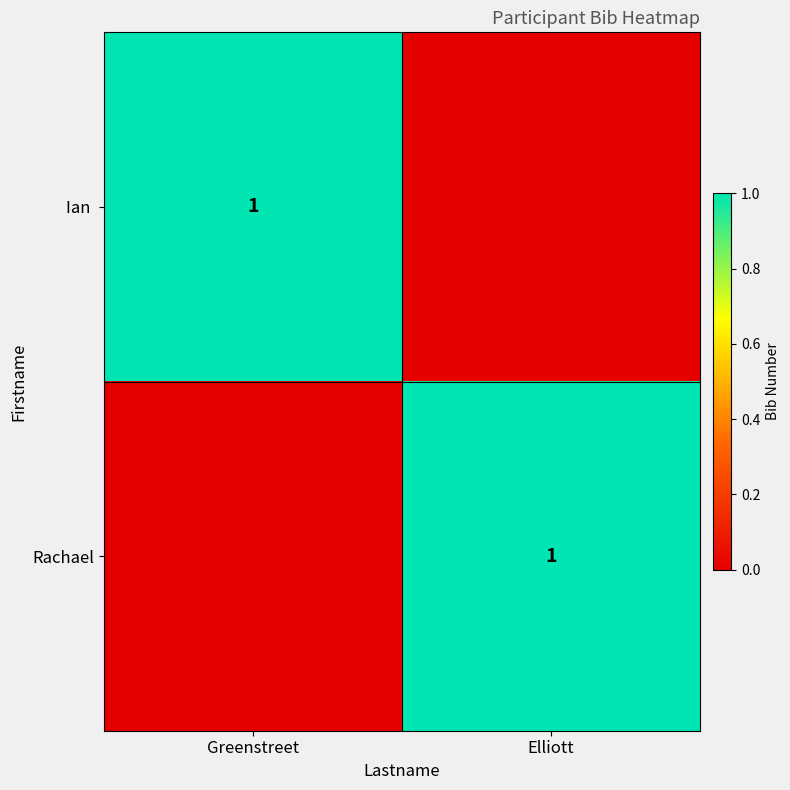

At which category is the sum across all series the highest?

Greenstreet